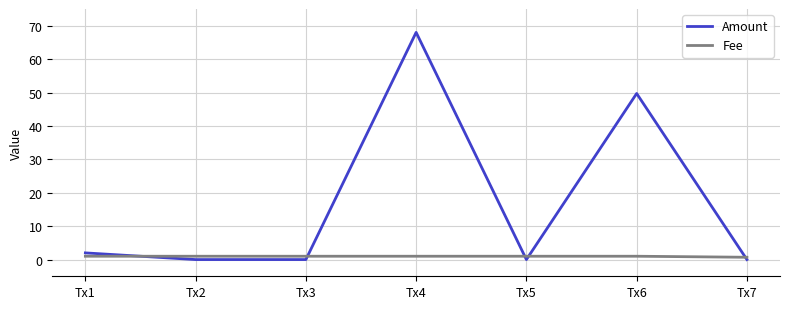

What are all the series names shown in the legend?

Amount, Fee